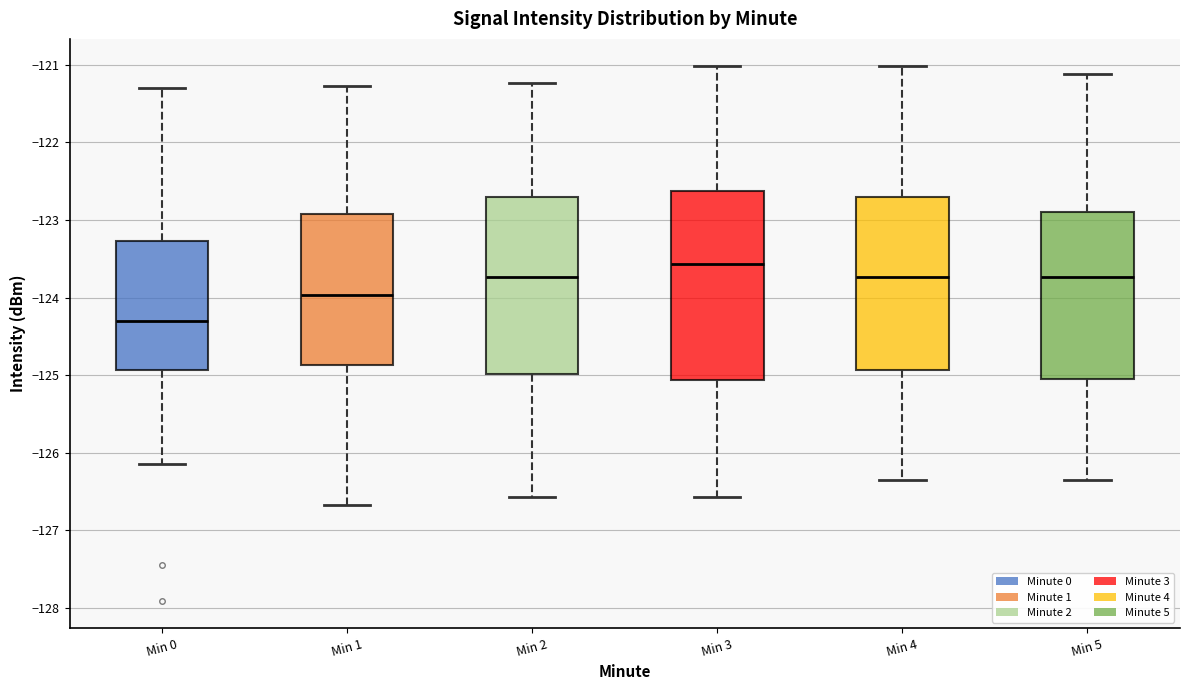

Where does the upper whisker of the box for Min 4 end on the y-axis? The values are not printed on the chart, so give them approximately, as read against the axis.

-121.0